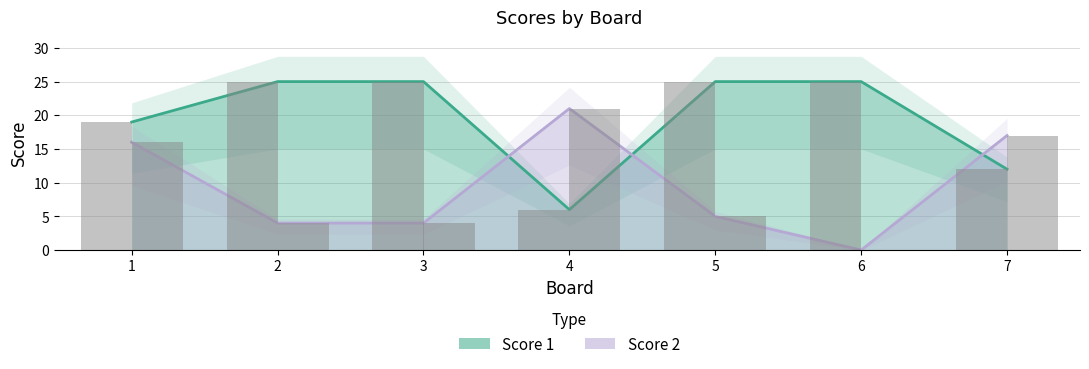

What is the sum of all Score 1 values?

137